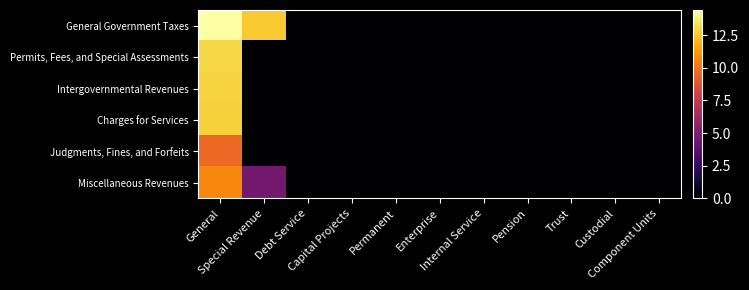

At how many categories does at least one series exceed 5?

2